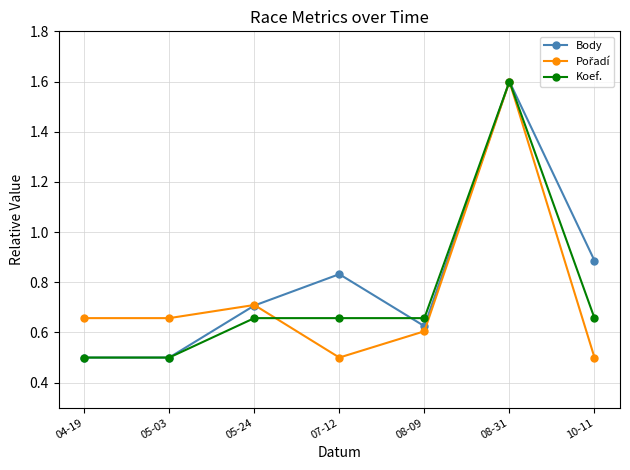

At how many categories does at least one series exceed 1?

1